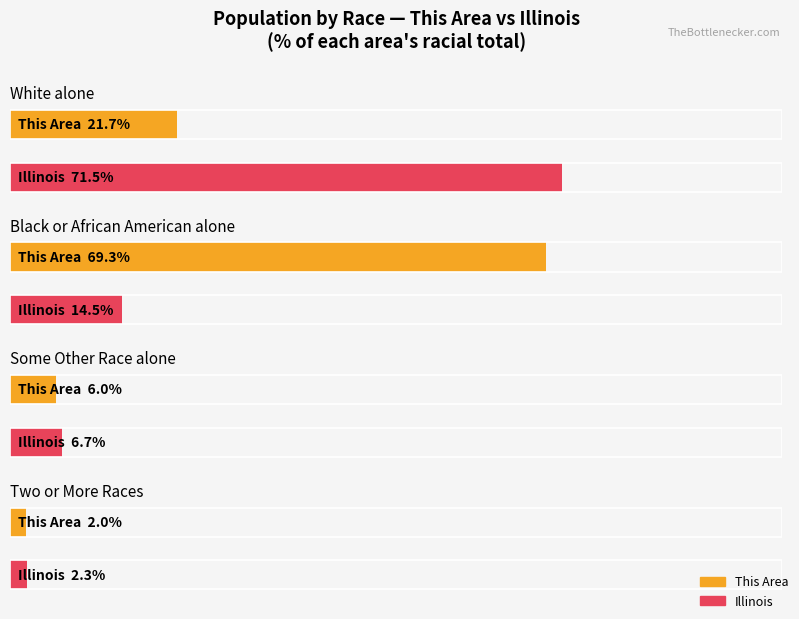

What is the label of the 1st bar from the left?

White alone